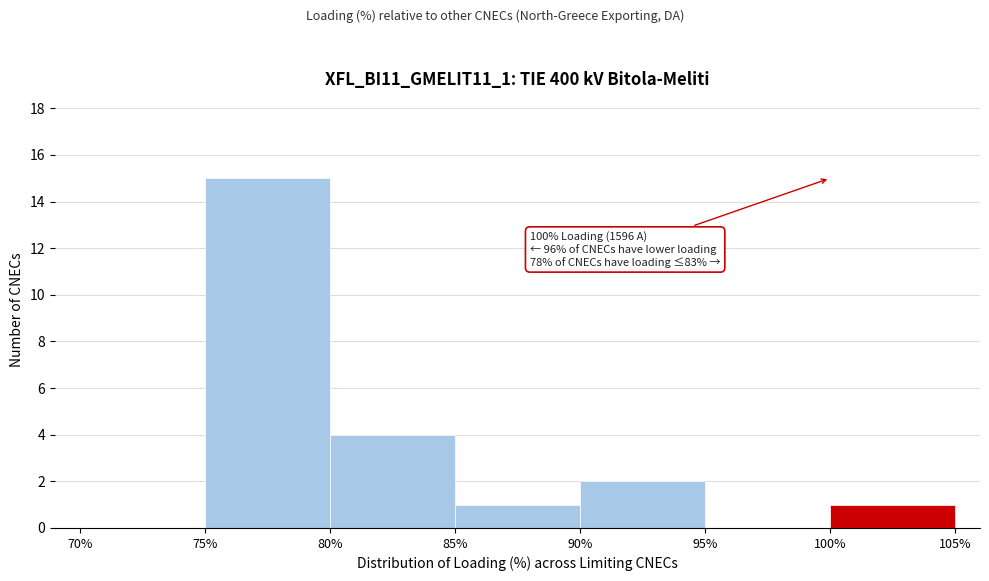

Which range on the x-axis has the tallest bar?

75% to 80%